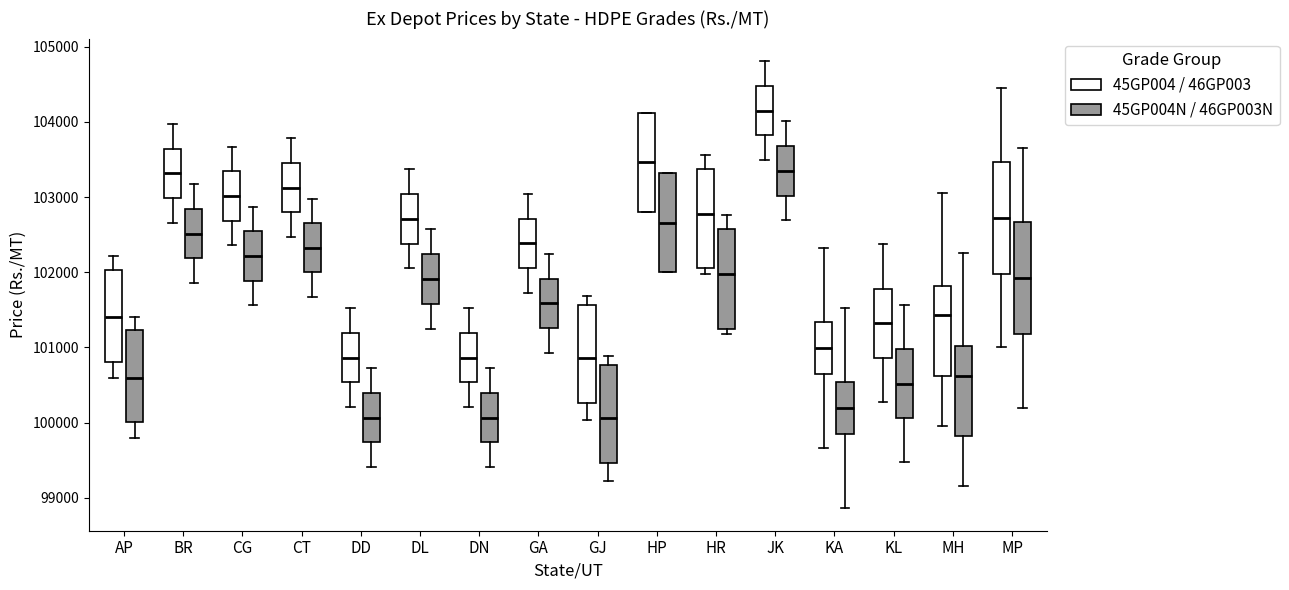

Reading left to right, transcribe this box plot: for each box, give where its median line is, the range the box spans, and where its two whiskers end, as read against the y-axis. The values are not printed on the chart, so give them approximately, as read against the axis.

AP (45GP004 / 46GP003): median 101400, box 100800 to 102000, whiskers 100600 to 102200
AP (45GP004N / 46GP003N): median 100600, box 100000 to 101200, whiskers 99800 to 101400
BR (45GP004 / 46GP003): median 103300, box 103000 to 103600, whiskers 102700 to 104000
BR (45GP004N / 46GP003N): median 102500, box 102200 to 102800, whiskers 101900 to 103200
CG (45GP004 / 46GP003): median 103000, box 102700 to 103300, whiskers 102400 to 103700
CG (45GP004N / 46GP003N): median 102200, box 101900 to 102500, whiskers 101600 to 102900
CT (45GP004 / 46GP003): median 103100, box 102800 to 103500, whiskers 102500 to 103800
CT (45GP004N / 46GP003N): median 102300, box 102000 to 102700, whiskers 101700 to 103000
DD (45GP004 / 46GP003): median 100900, box 100500 to 101200, whiskers 100200 to 101500
DD (45GP004N / 46GP003N): median 100100, box 99700 to 100400, whiskers 99400 to 100700
DL (45GP004 / 46GP003): median 102700, box 102400 to 103000, whiskers 102100 to 103400
DL (45GP004N / 46GP003N): median 101900, box 101600 to 102200, whiskers 101300 to 102600
DN (45GP004 / 46GP003): median 100900, box 100500 to 101200, whiskers 100200 to 101500
DN (45GP004N / 46GP003N): median 100100, box 99700 to 100400, whiskers 99400 to 100700
GA (45GP004 / 46GP003): median 102400, box 102100 to 102700, whiskers 101700 to 103000
GA (45GP004N / 46GP003N): median 101600, box 101300 to 101900, whiskers 100900 to 102200
GJ (45GP004 / 46GP003): median 100900, box 100300 to 101600, whiskers 100000 to 101700
GJ (45GP004N / 46GP003N): median 100100, box 99500 to 100800, whiskers 99200 to 100900
HP (45GP004 / 46GP003): median 103500, box 102800 to 104100, whiskers 102800 to 104100
HP (45GP004N / 46GP003N): median 102700, box 102000 to 103300, whiskers 102000 to 103300
HR (45GP004 / 46GP003): median 102800, box 102100 to 103400, whiskers 102000 to 103600
HR (45GP004N / 46GP003N): median 102000, box 101300 to 102600, whiskers 101200 to 102800
JK (45GP004 / 46GP003): median 104200, box 103800 to 104500, whiskers 103500 to 104800
JK (45GP004N / 46GP003N): median 103400, box 103000 to 103700, whiskers 102700 to 104000
KA (45GP004 / 46GP003): median 101000, box 100600 to 101300, whiskers 99700 to 102300
KA (45GP004N / 46GP003N): median 100200, box 99800 to 100500, whiskers 98900 to 101500
KL (45GP004 / 46GP003): median 101300, box 100900 to 101800, whiskers 100300 to 102400
KL (45GP004N / 46GP003N): median 100500, box 100100 to 101000, whiskers 99500 to 101600
MH (45GP004 / 46GP003): median 101400, box 100600 to 101800, whiskers 100000 to 103100
MH (45GP004N / 46GP003N): median 100600, box 99800 to 101000, whiskers 99200 to 102300
MP (45GP004 / 46GP003): median 102700, box 102000 to 103500, whiskers 101000 to 104500
MP (45GP004N / 46GP003N): median 101900, box 101200 to 102700, whiskers 100200 to 103700